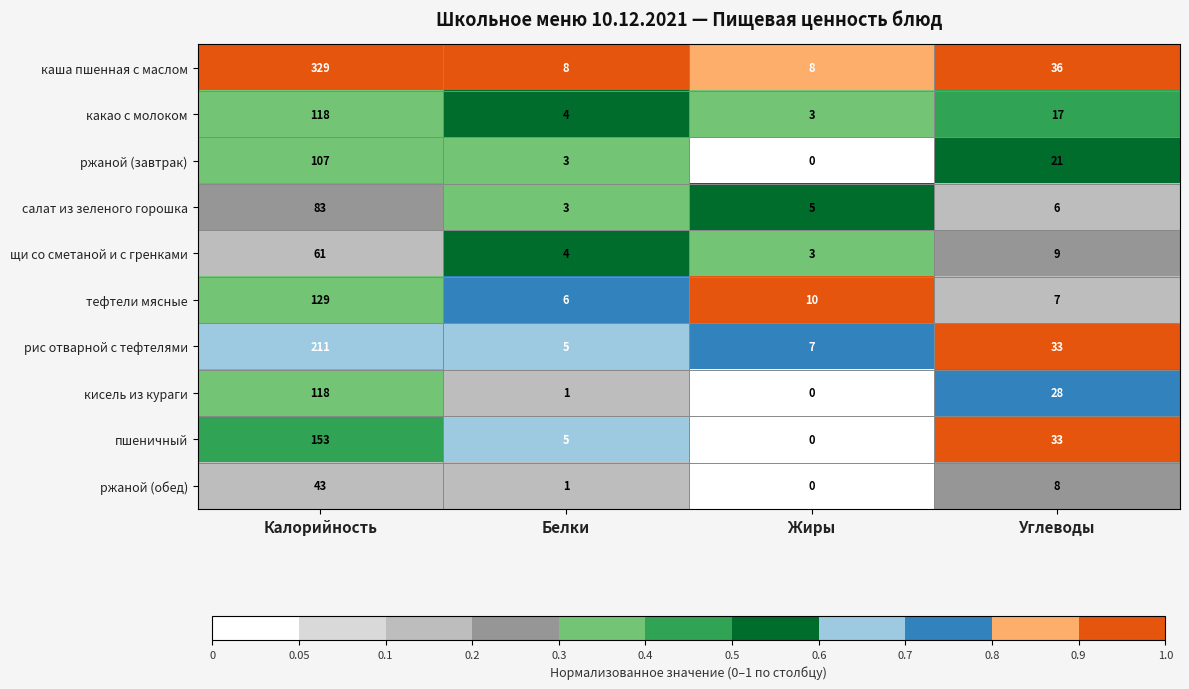

Where does the щи со сметаной и с гренками series first go above 9?

Калорийность